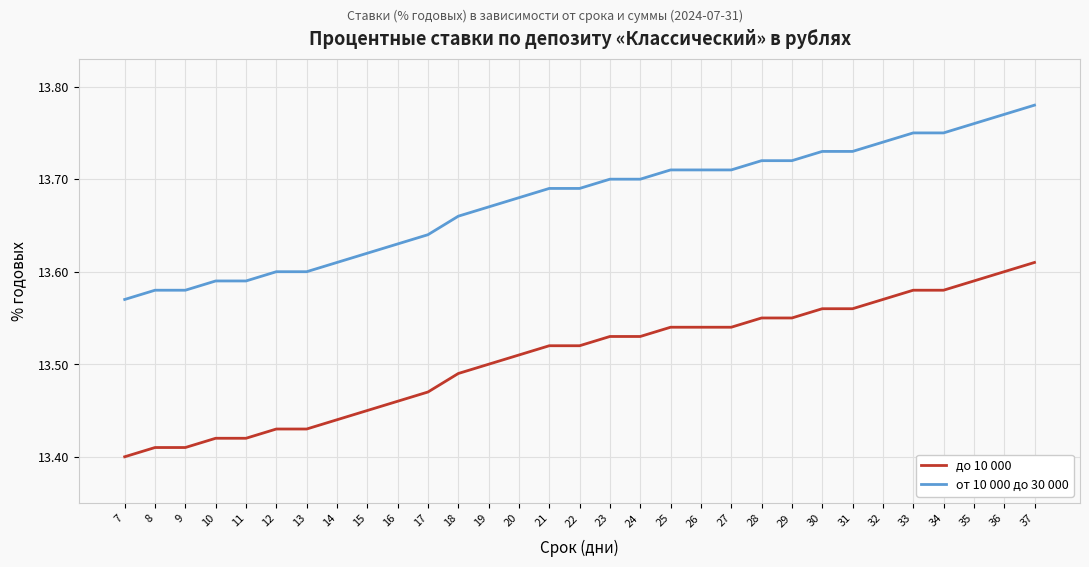

What is the sum of all до 10 000 values?

418.7